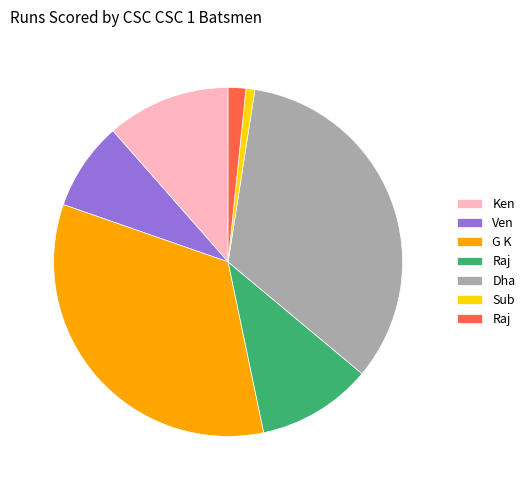

Is there a majority slice in this chart?

No